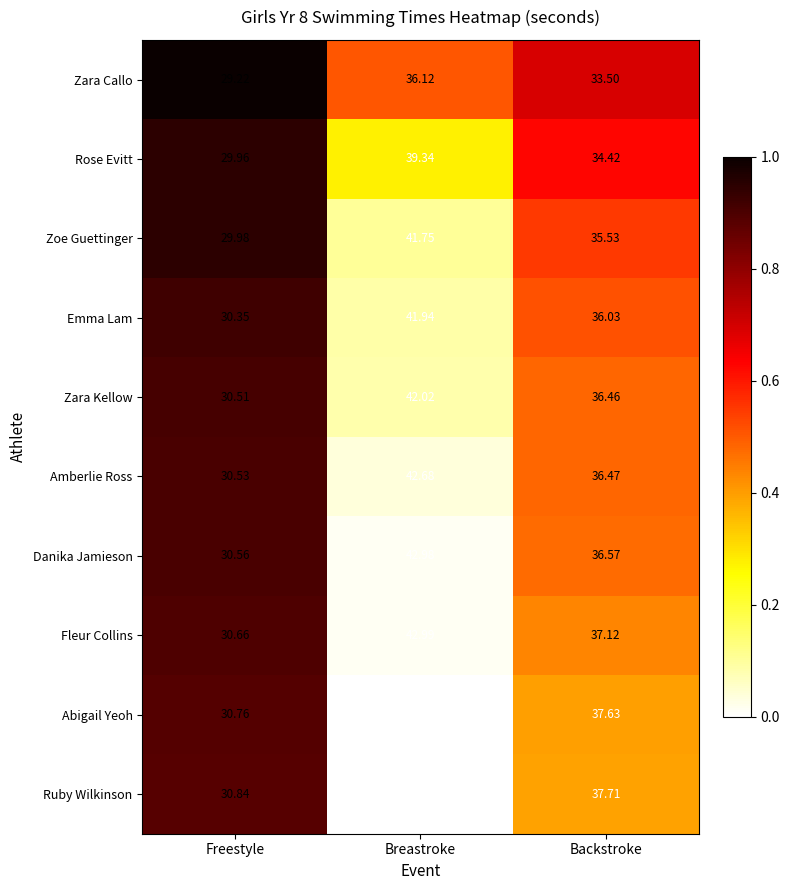

Rank the series by their maximum value, from highest to lowest.

Ruby Wilkinson, Abigail Yeoh, Fleur Collins, Danika Jamieson, Amberlie Ross, Zara Kellow, Emma Lam, Zoe Guettinger, Rose Evitt, Zara Callo